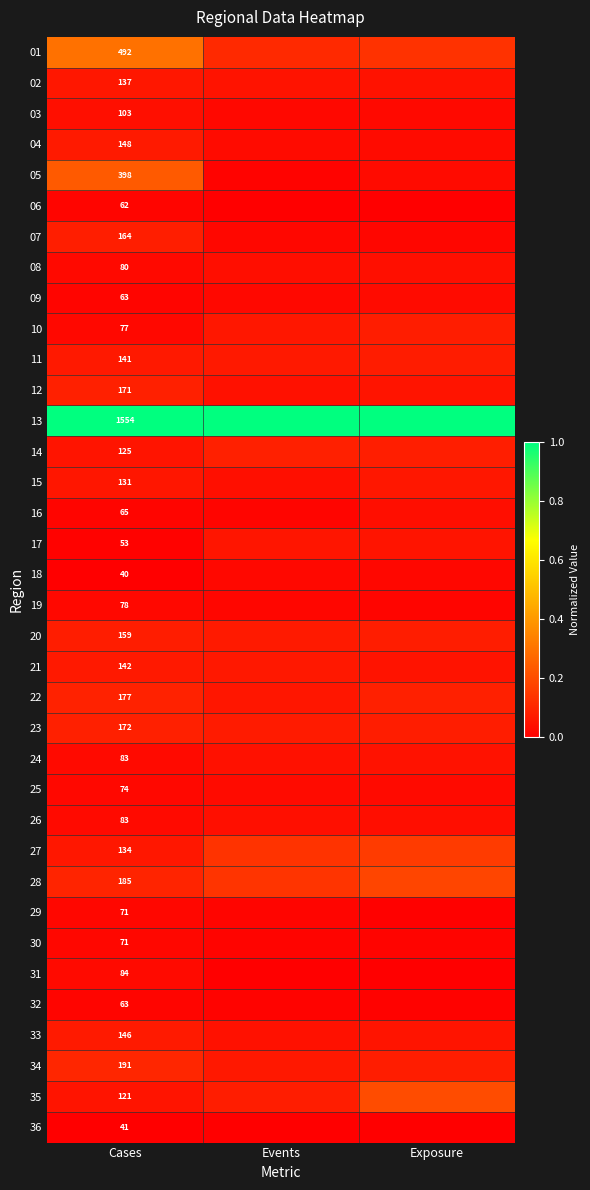

At which category is the sum across all series the highest?

Cases